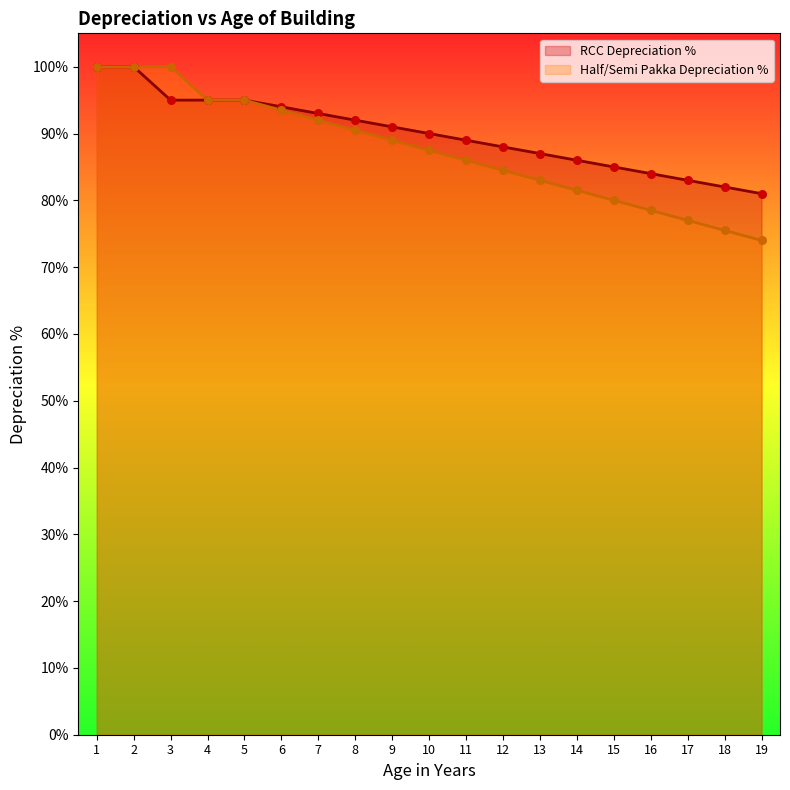

Is the value of RCC Depreciation % at 5 greater than the value of Half/Semi Pakka Depreciation % at 15?

Yes